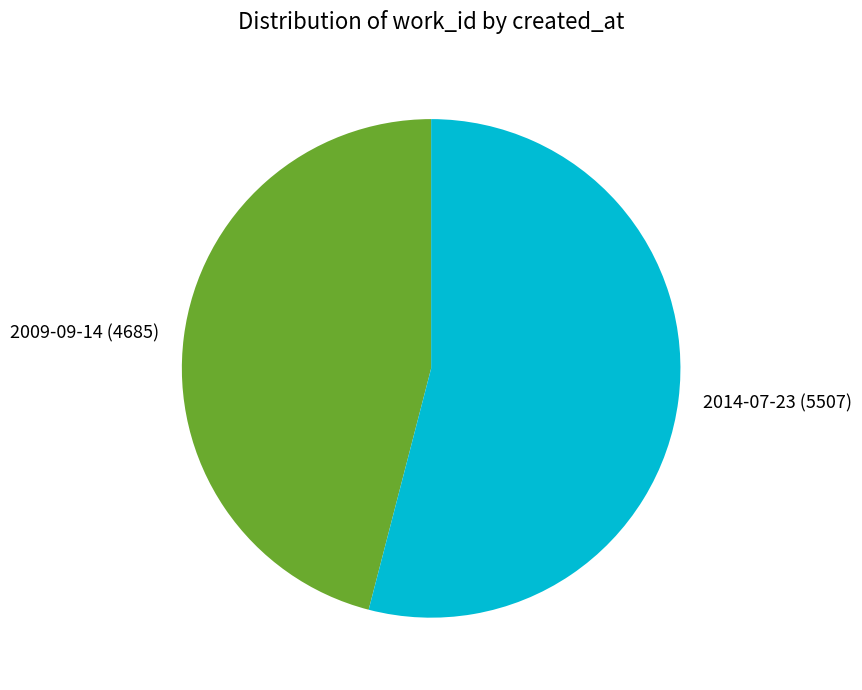

Is it true that 2014-07-23 is 46% of the pie?

False